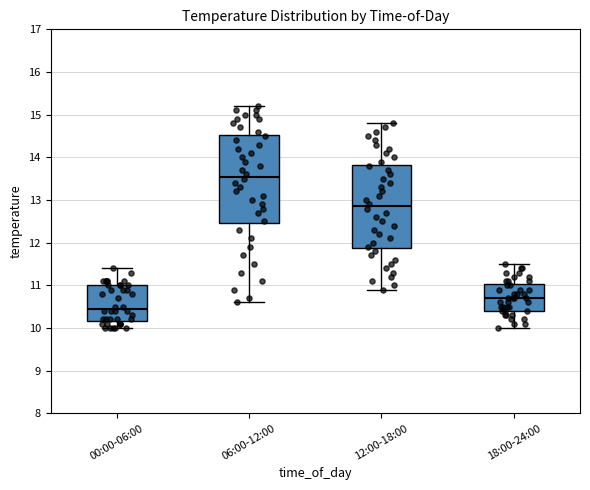

Reading left to right, read every box against the y-axis: the position of its median line, the range the box covers, and the ends of its whiskers. The values are not printed on the chart, so give them approximately, as read against the axis.

00:00-06:00: median 10.5, box 10.2 to 11.0, whiskers 10.0 to 11.4
06:00-12:00: median 13.6, box 12.5 to 14.5, whiskers 10.6 to 15.2
12:00-18:00: median 12.9, box 11.9 to 13.8, whiskers 10.9 to 14.8
18:00-24:00: median 10.7, box 10.4 to 11.0, whiskers 10.0 to 11.5